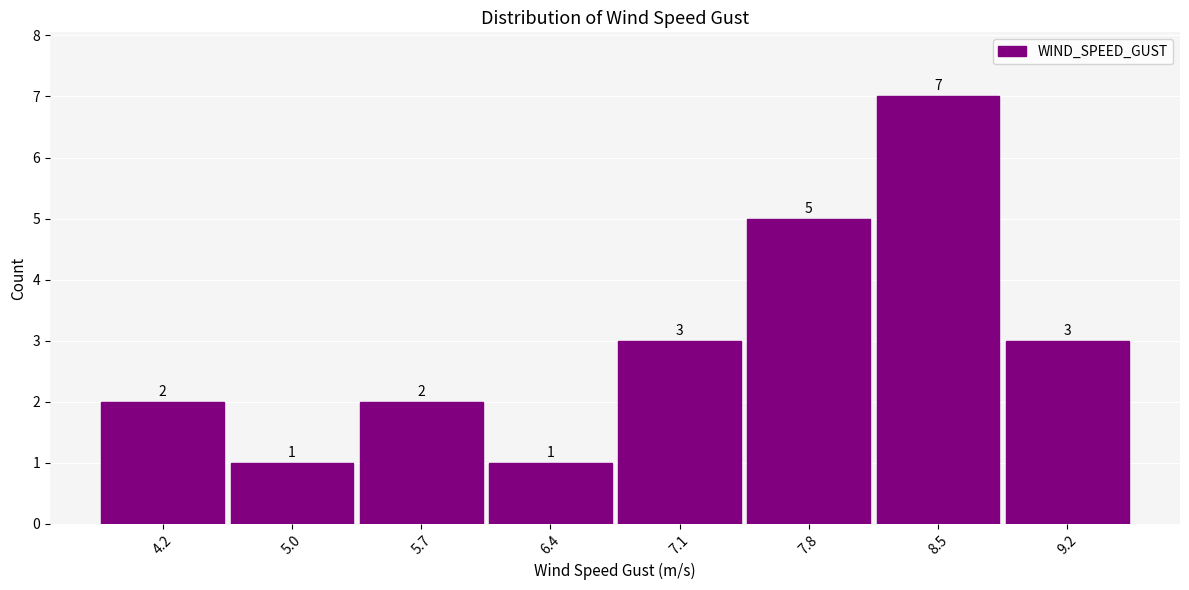

How tall is the bar that spans 3.9 to 4.6 on the x-axis? The bar edges are not printed on the chart, so give them approximately, as read against the axis.

2